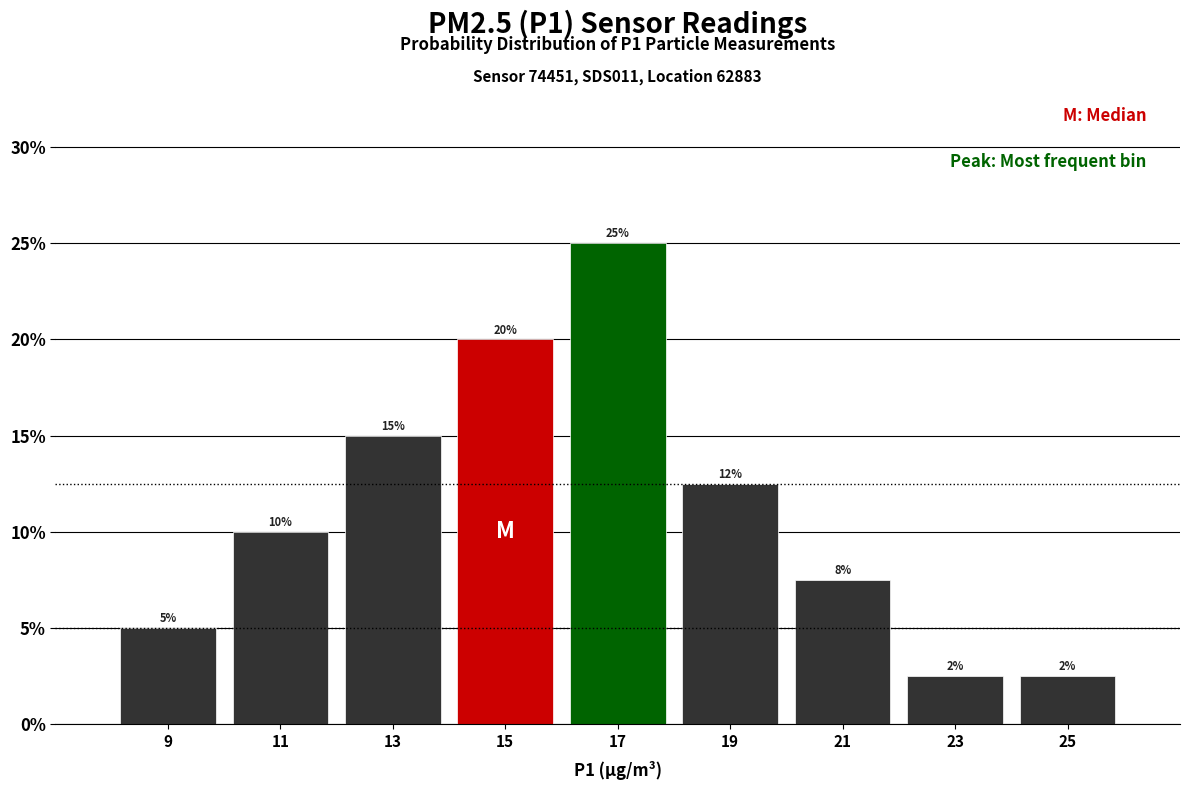

Which range on the x-axis has the tallest bar?

16 to 18